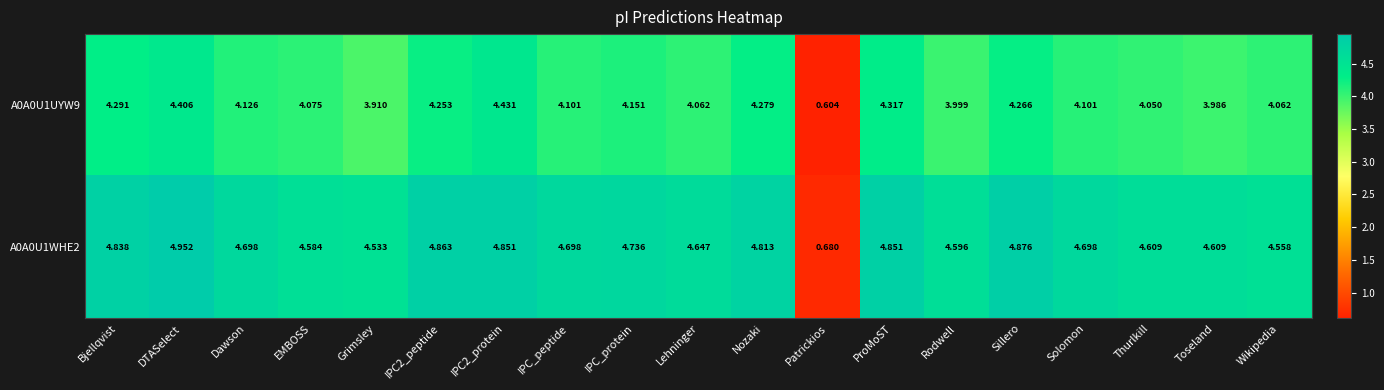

Where is A0A0U1WHE2 nearest to the value 2?

Patrickios